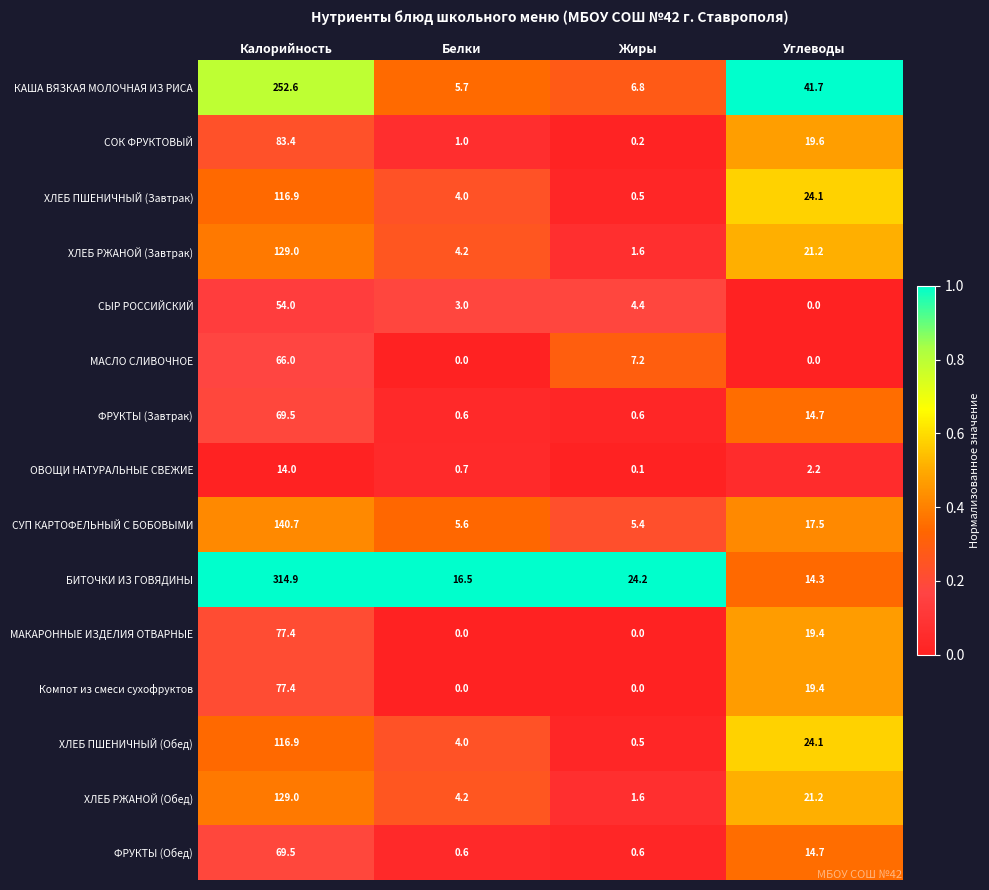

At which label does ХЛЕБ ПШЕНИЧНЫЙ (Обед) reach its minimum?

Жиры